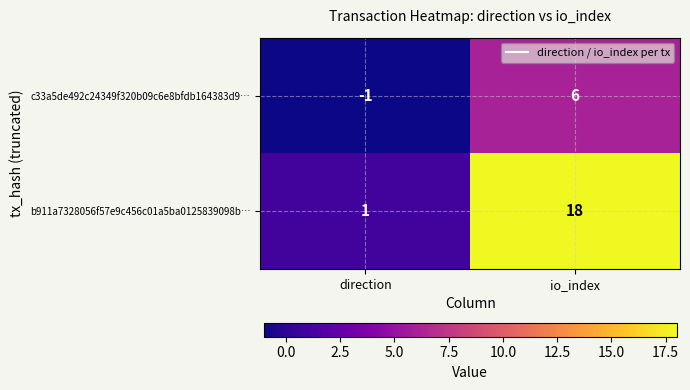

Which label corresponds to the largest value in the chart?

io_index